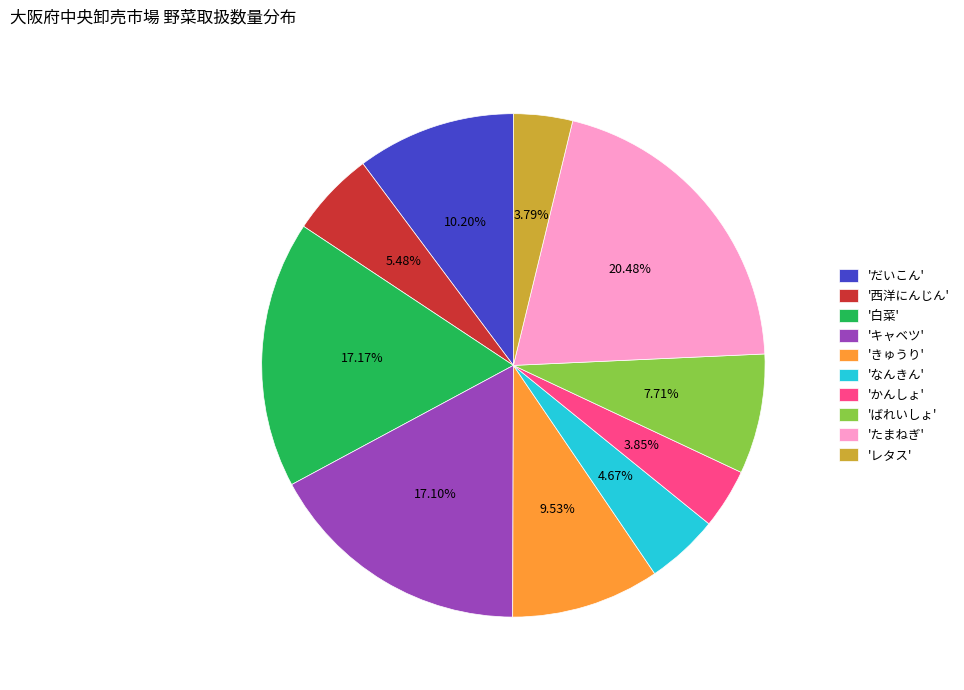

Do 'たまねぎ' and 'ばれいしょ' together represent more than half of the pie?

No